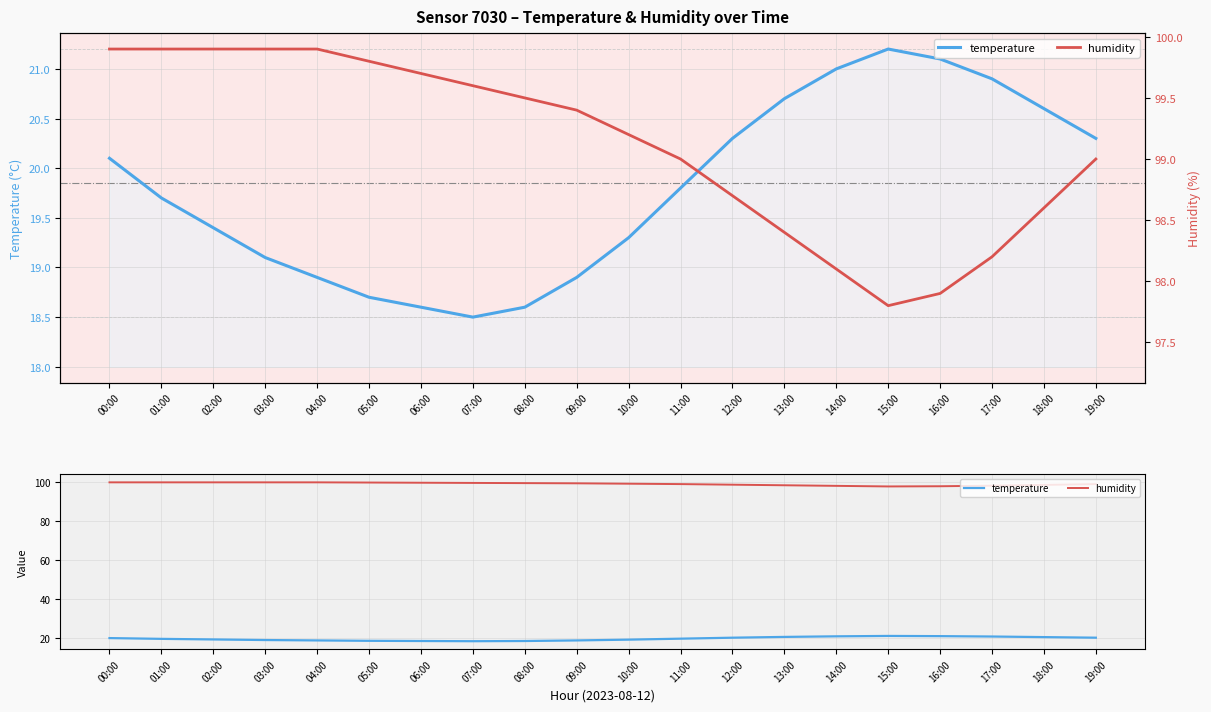

Does the chart have visible grid lines?

Yes